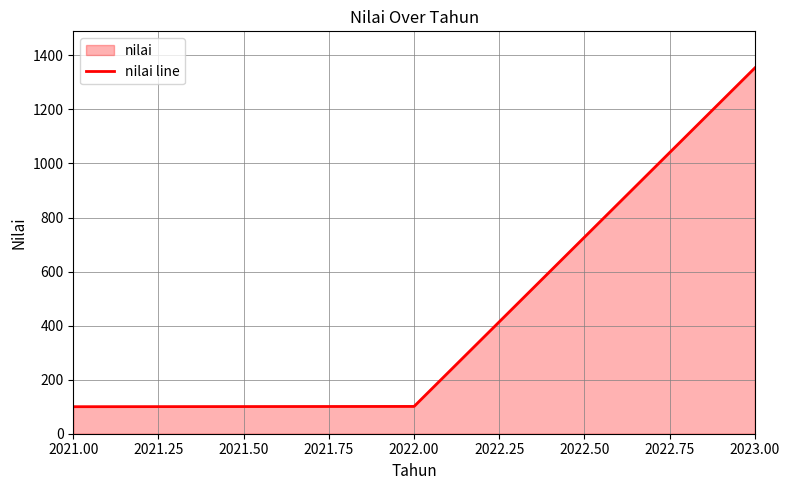

What is the sum of the values at 2022.00 and 2021.00?

201.0